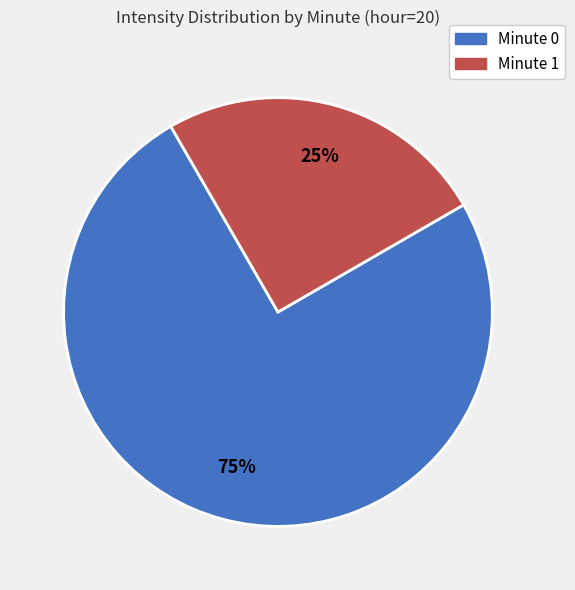

To the nearest percent, what is the average slice percentage?

50%